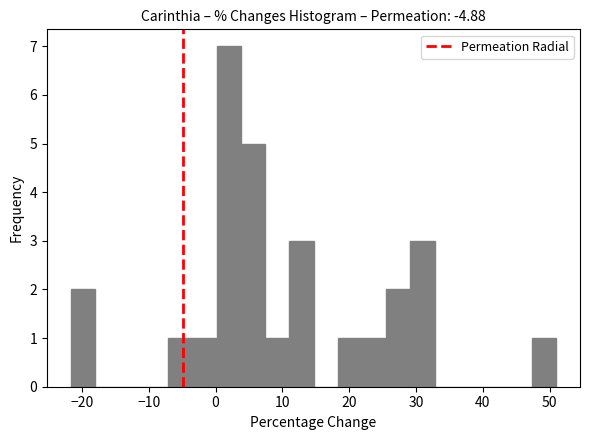

Around what value on the x-axis is the tallest bar? Give the approximate position of its centre, as read against the axis.

2